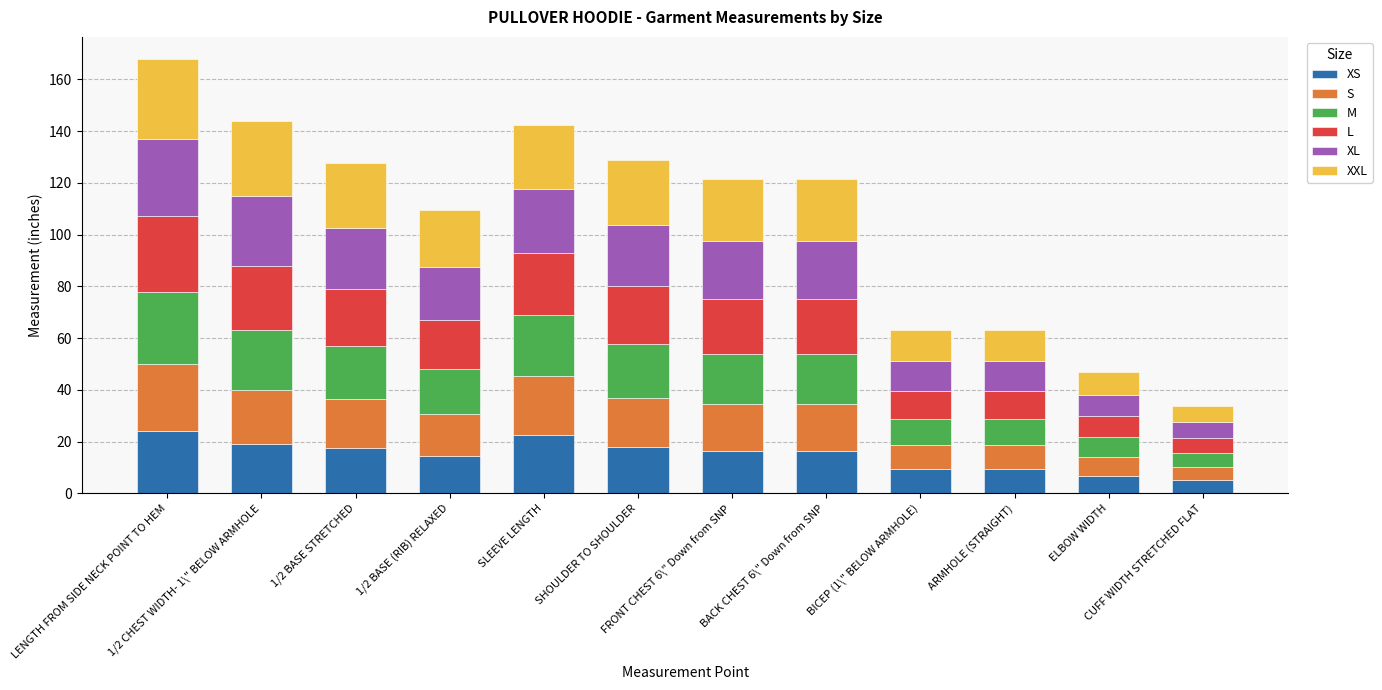

What are all the series names shown in the legend?

XS, S, M, L, XL, XXL